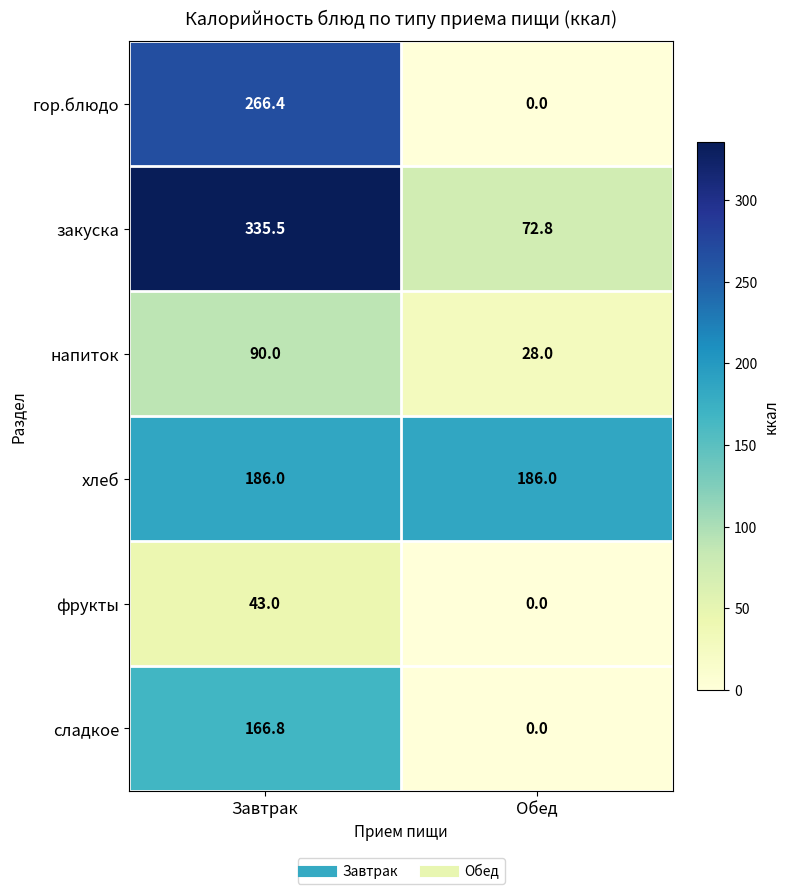

At which label is гор.блюдо closest to 133?

Обед